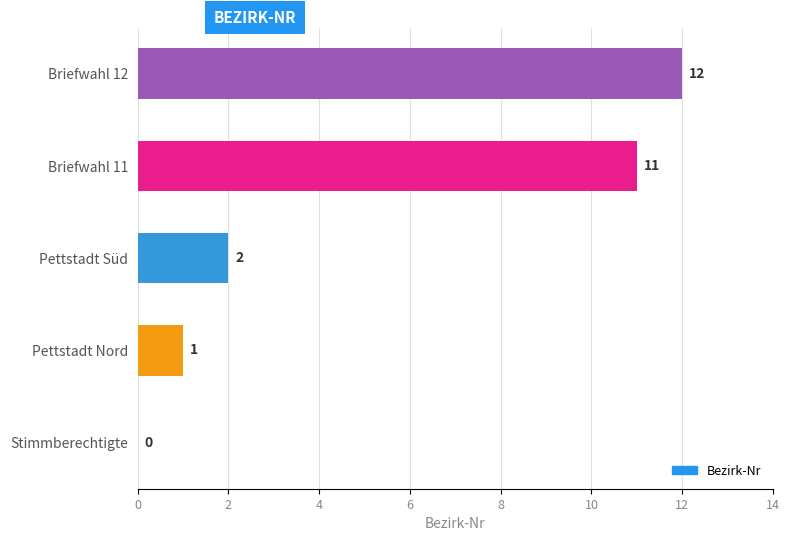

Count the number of categories in the chart.

5